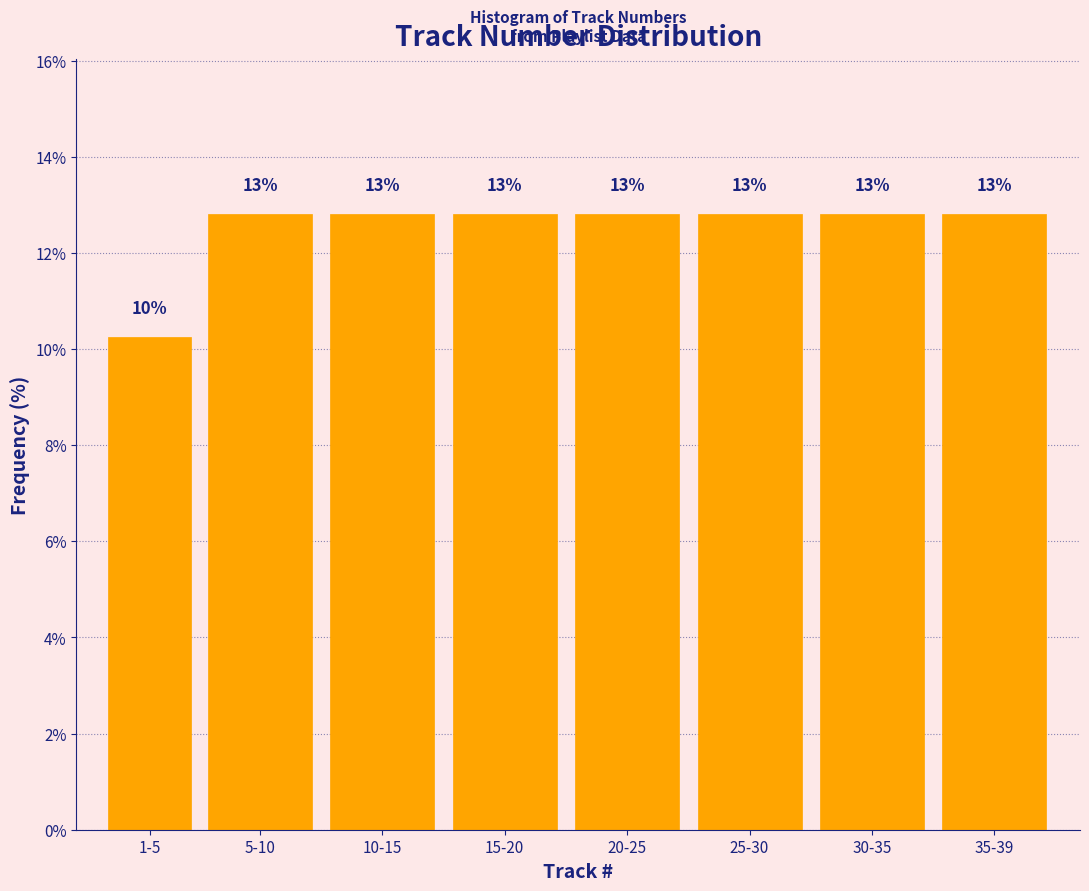

Are the bars horizontal?

No